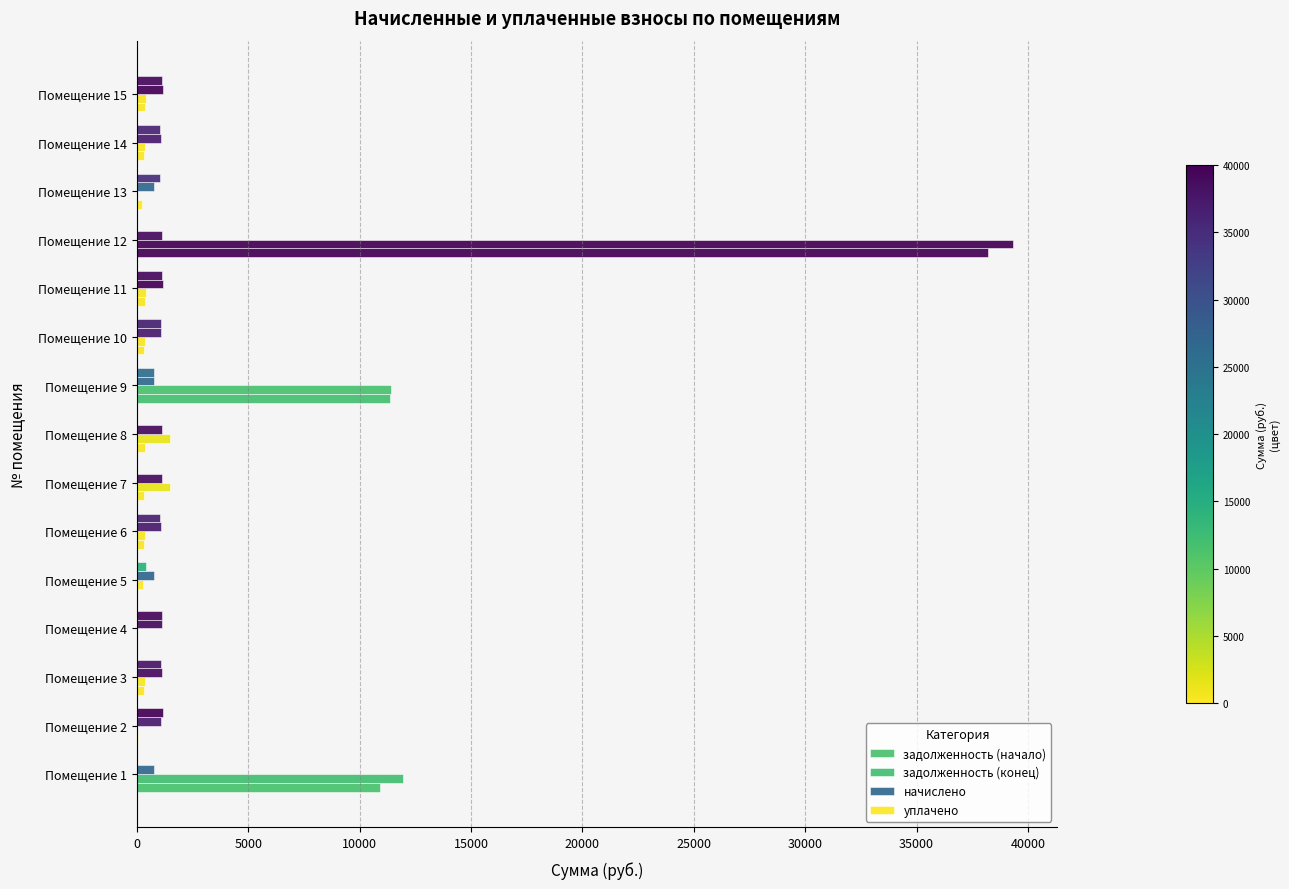

How many distinct data groups are displayed?

4